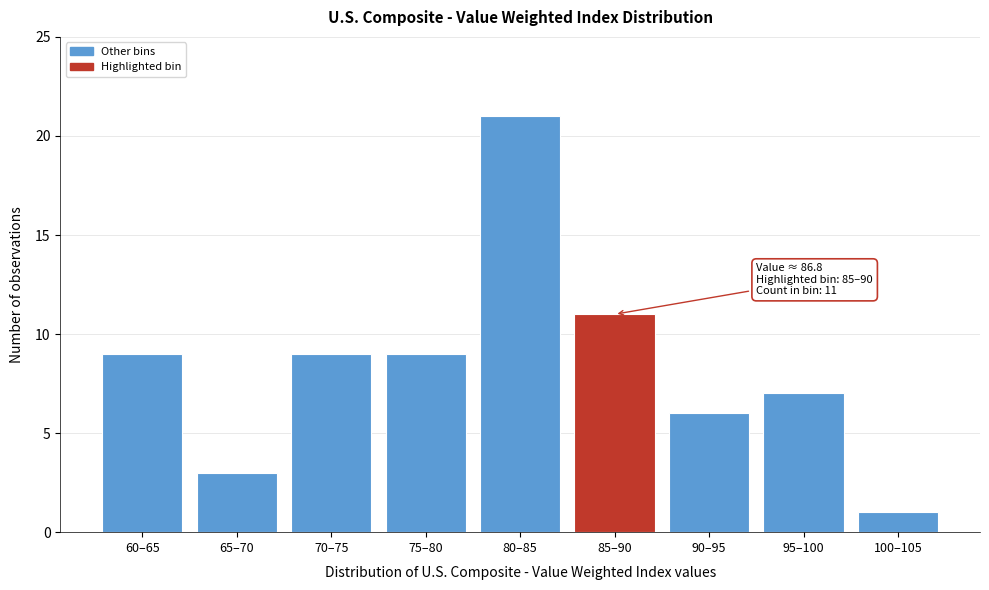

Reading left to right, what are all the values shown in this chart?

60–65=9	65–70=3	70–75=9	75–80=9	80–85=21	85–90=11	90–95=6	95–100=7	100–105=1